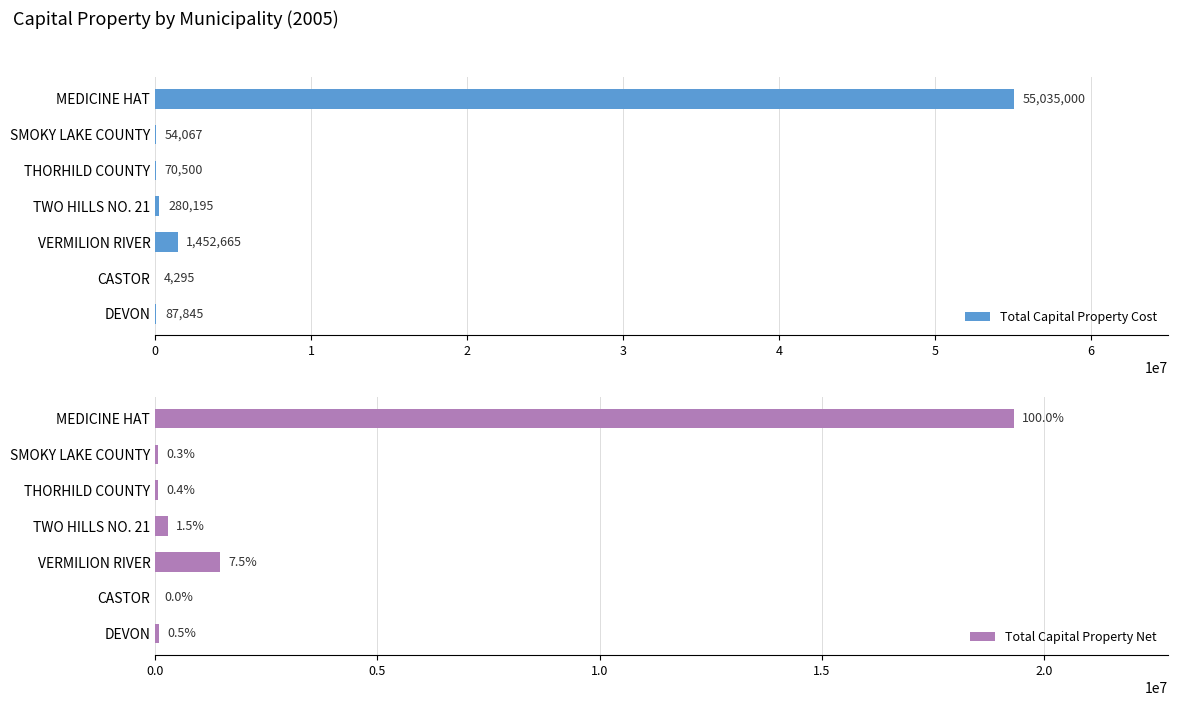

What value does the Total Capital Property Cost series have at MEDICINE HAT?

55035000